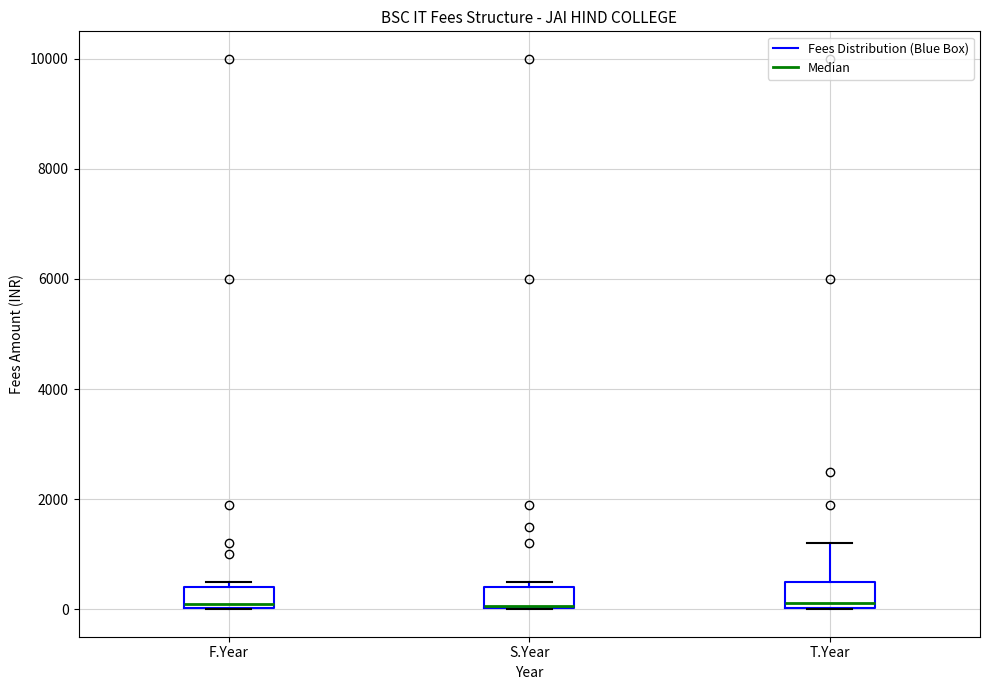

Reading left to right, transcribe this box plot: for each box, give where its median line is, the range the box spans, and where its two whiskers end, as read against the y-axis. The values are not printed on the chart, so give them approximately, as read against the axis.

F.Year: median 200, box 0 to 400, whiskers 0 to 600
S.Year: median 0 (drawn on the box's lower edge), box 0 to 400, whiskers 0 to 600
T.Year: median 200, box 0 to 600, whiskers 0 to 1200